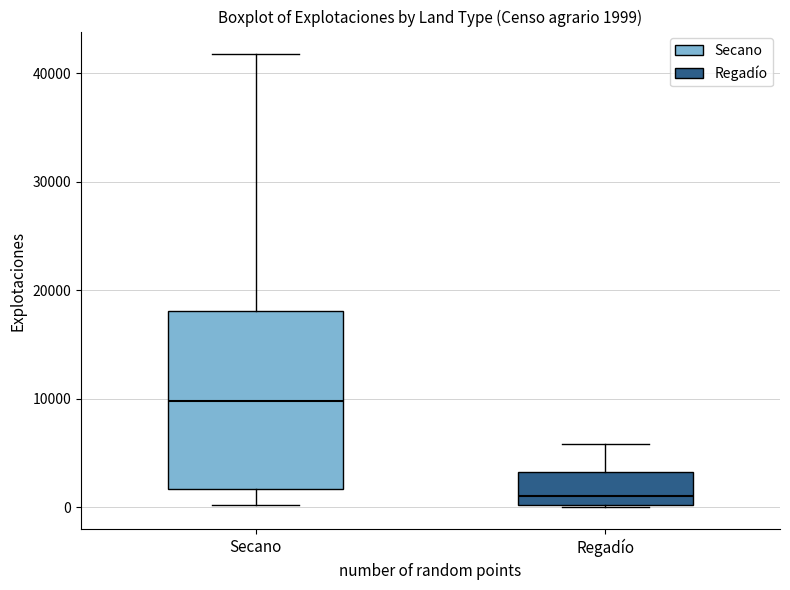

Which box is the tallest, from its lower edge to its upper edge?

Secano